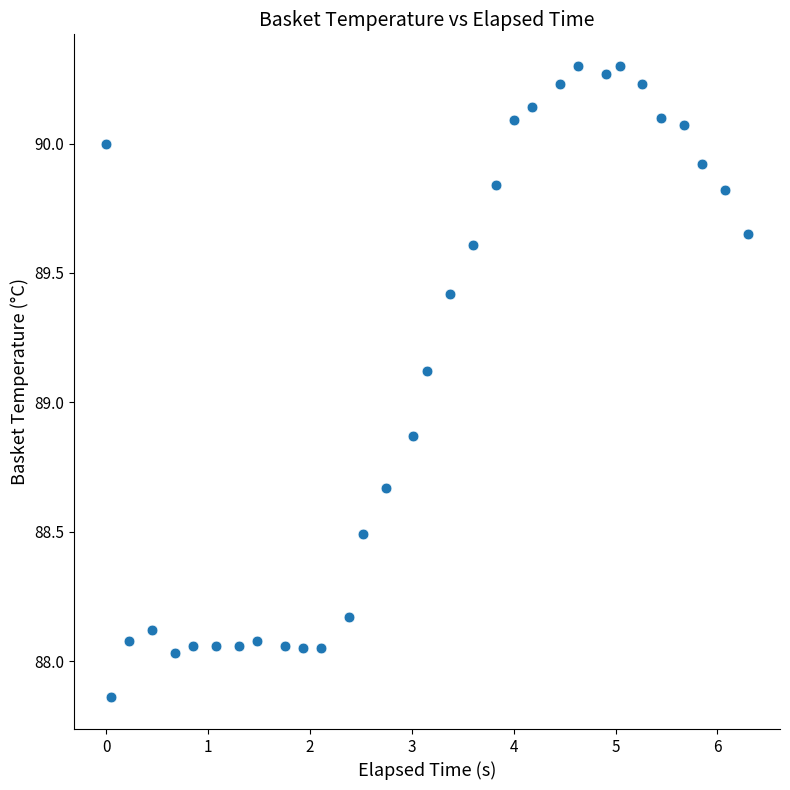

What is the range of X values (max minus min)?

6.3